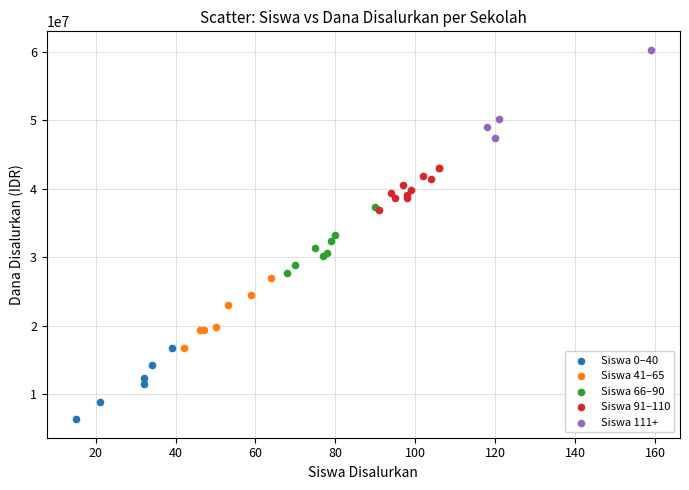

Which series contains the lowest Y value?

Siswa 0–40